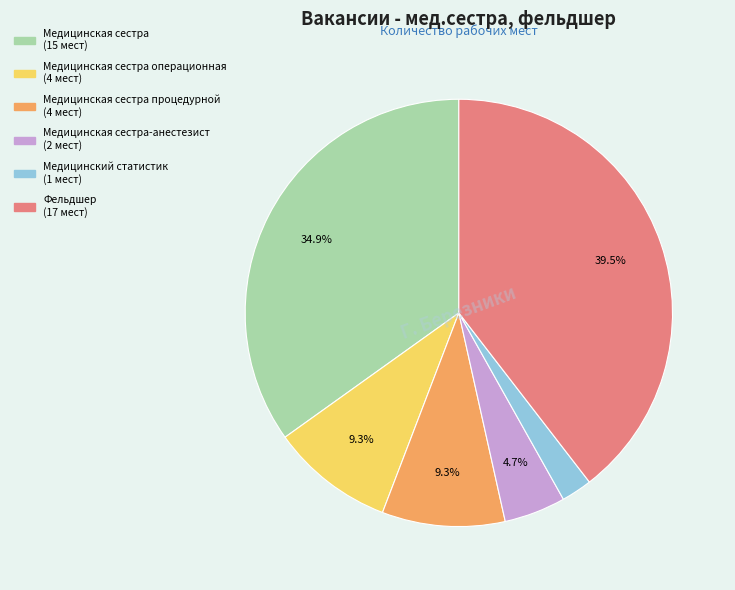

Is there a majority slice in this chart?

No